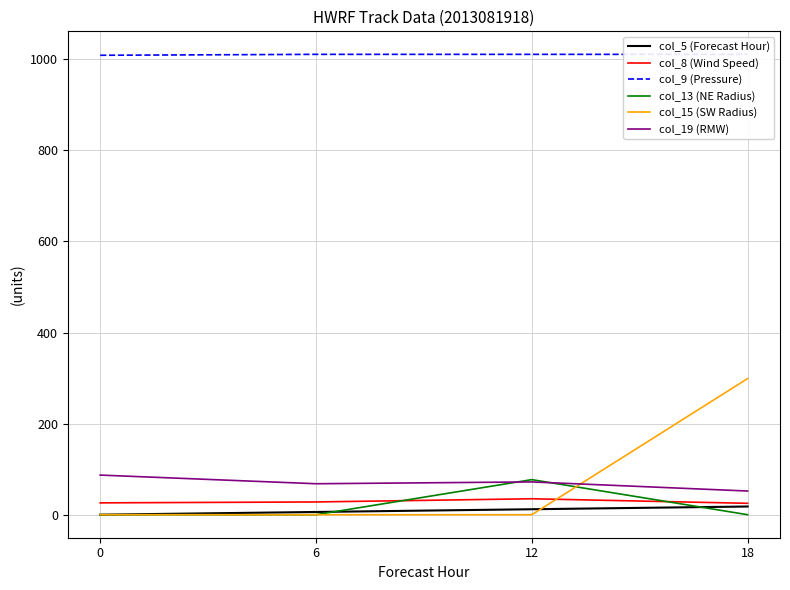

How many times do col_15 (SW Radius) and col_19 (RMW) cross each other?

1